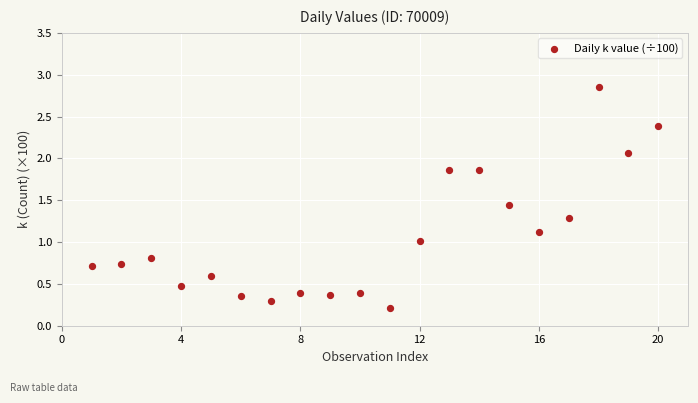

What is the range of X values (max minus min)?

19.0